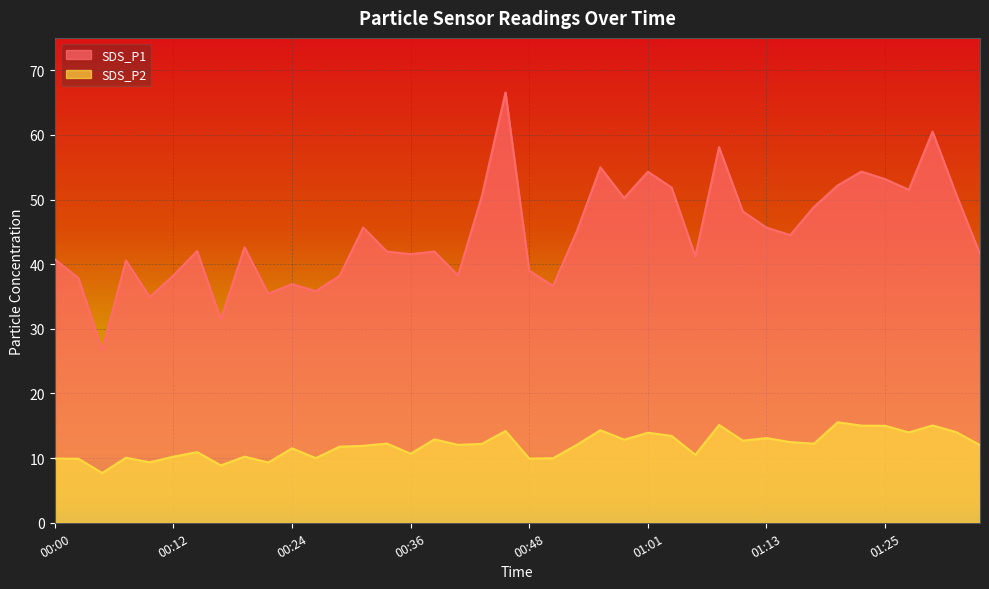

True or false: SDS_P1 has a value of 33.3 at 01:01.

False